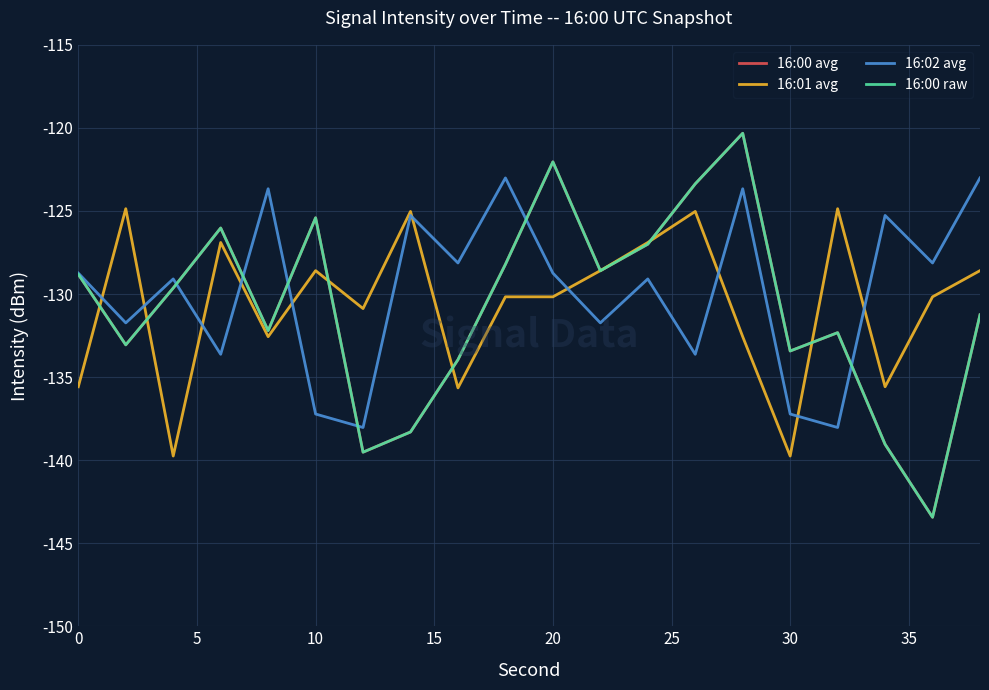

How many interior local peaks does the 16:02 avg series have?

7